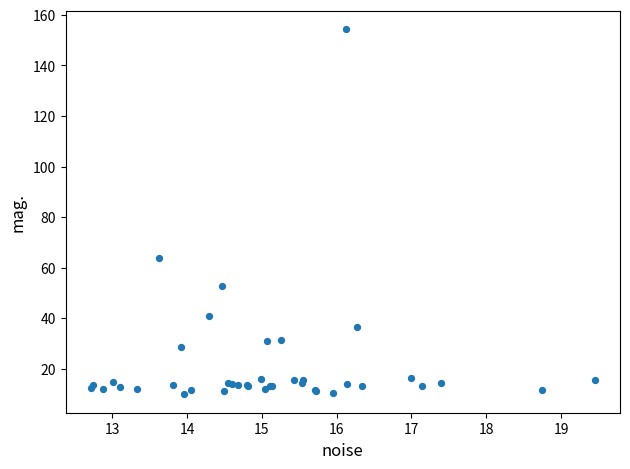

What Y value in the scatter plot is closest to 82?

63.9